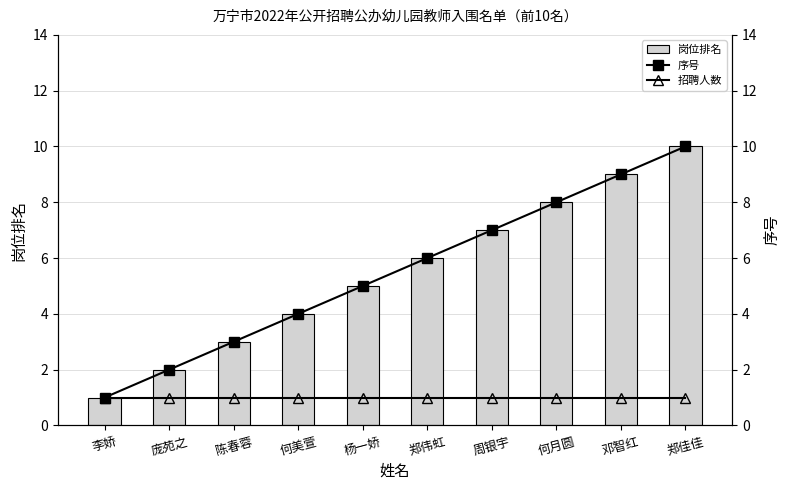

Where is 招聘人数 nearest to the value 1?

李娇